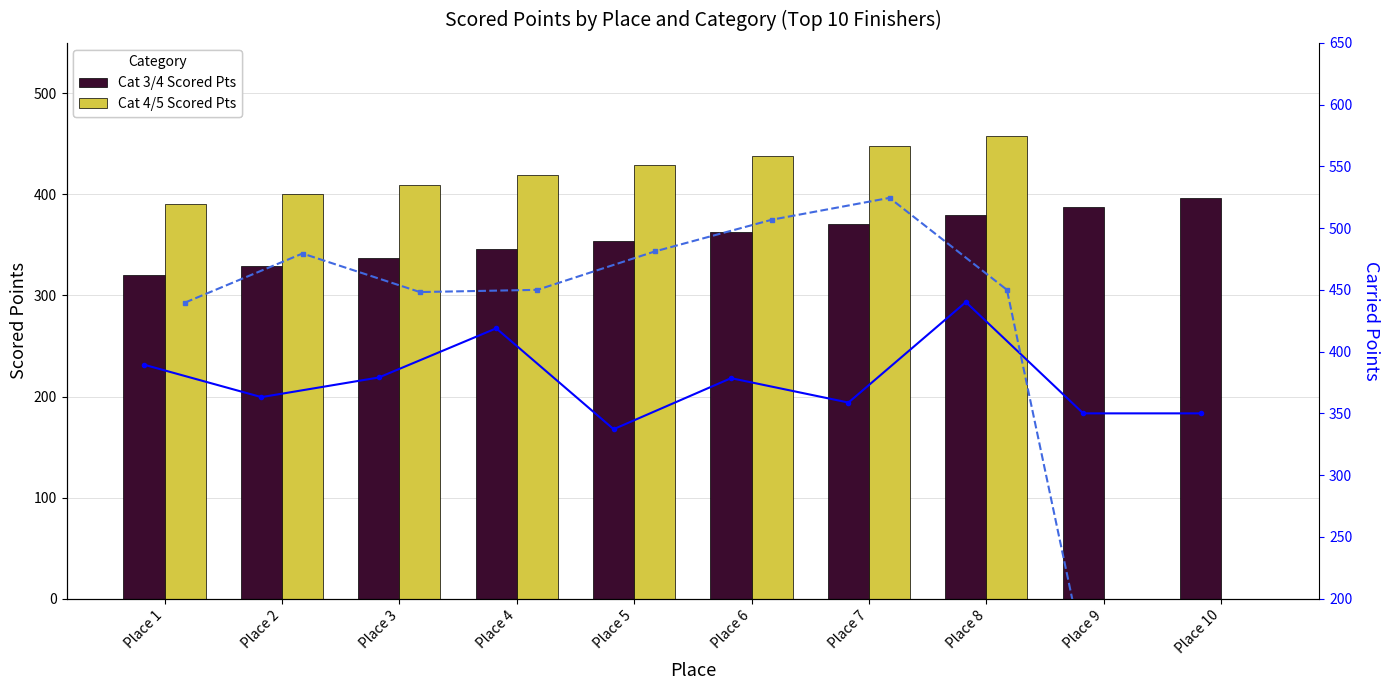

Rank the series at Place 10 from highest to lowest value.

Cat 3/4 Scored Pts, Cat 3/4 Carried Pts, Cat 4/5 Scored Pts, Cat 4/5 Carried Pts